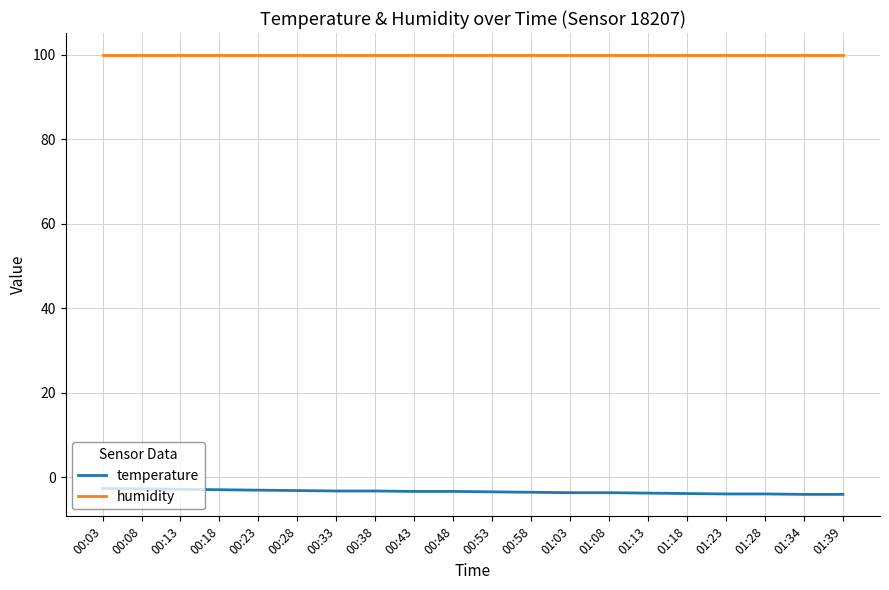

Read the humidity value at 00:18.

99.9